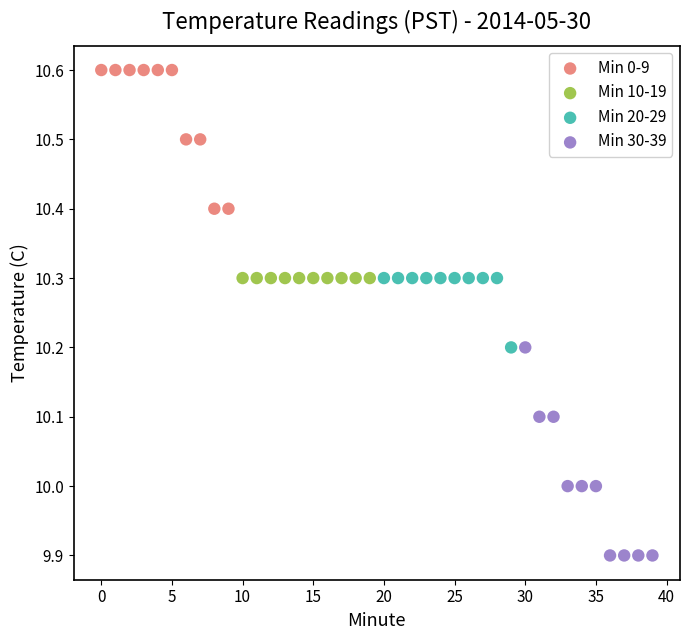

Which series contains the highest Y value?

Min 0-9